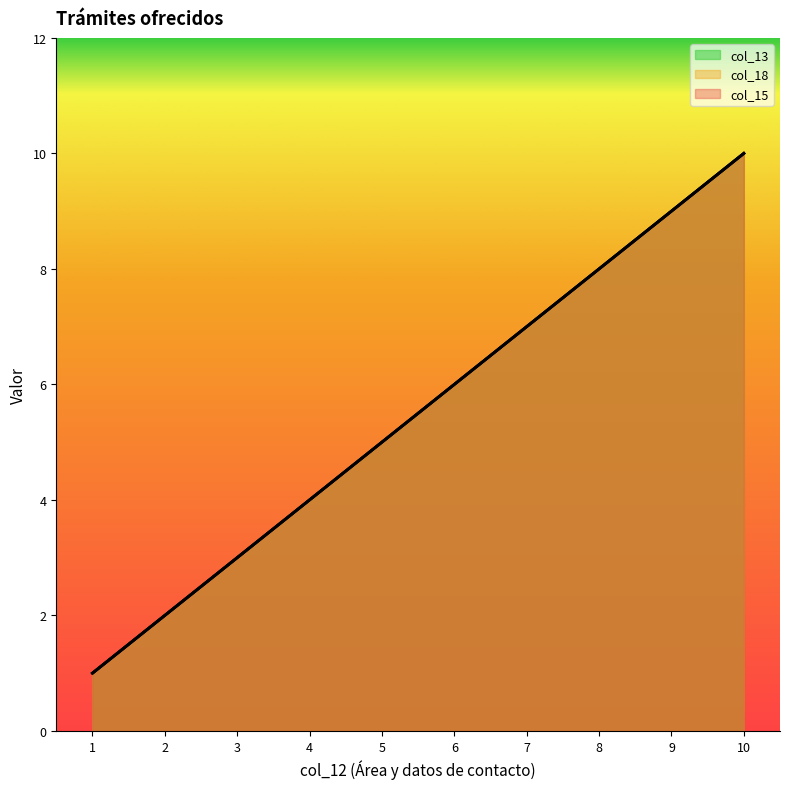

Is it true that col_15 equals 1 at 3?

False